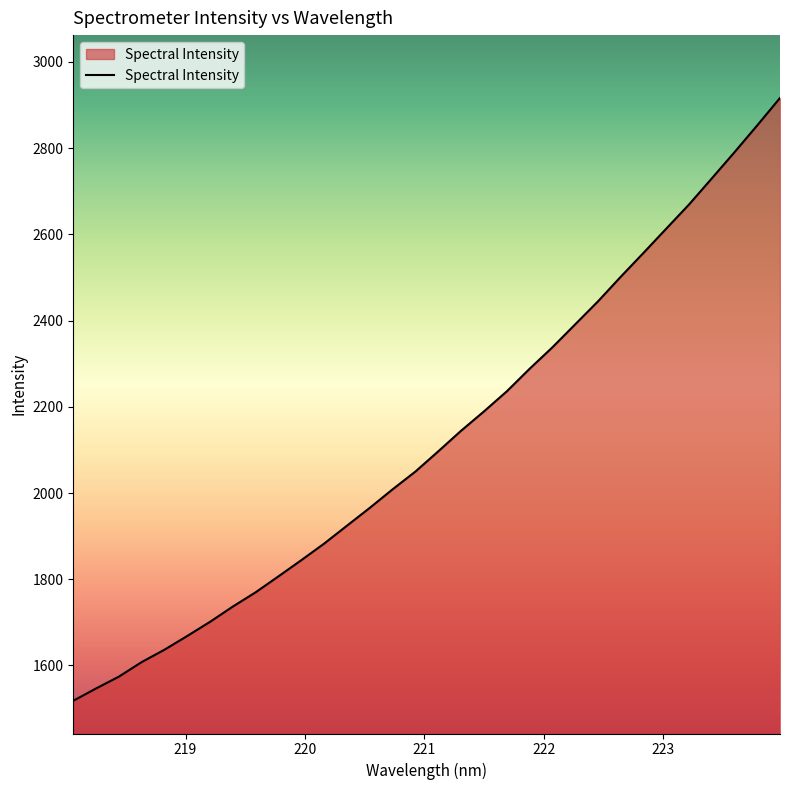

How many lines are shown in the chart?

1